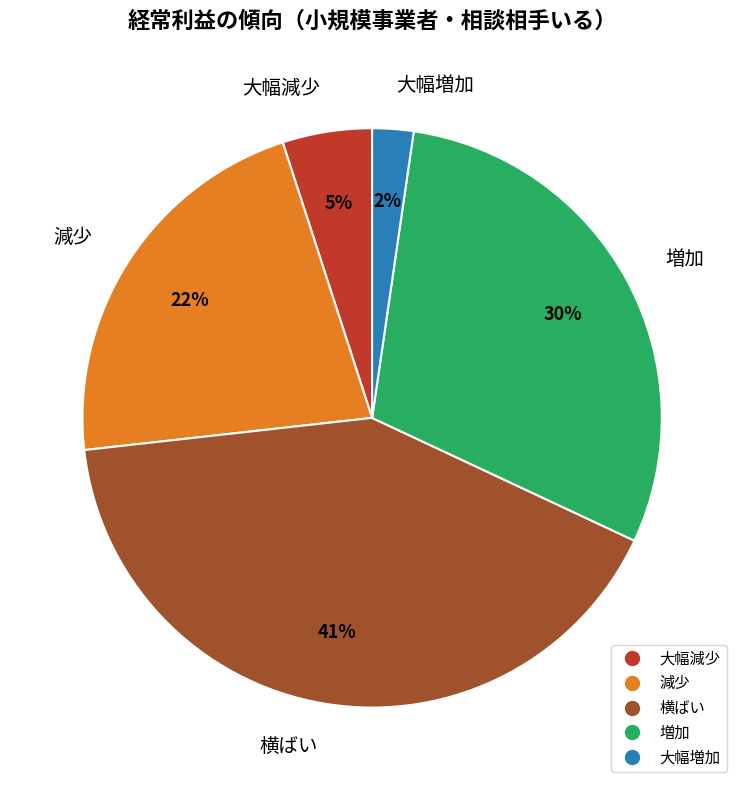

How many slices are in this pie chart?

5